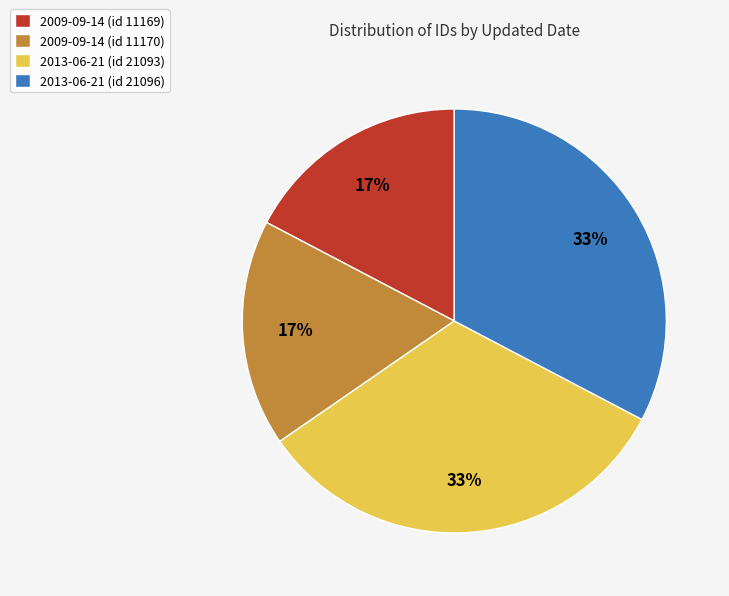

Combined, do 2013-06-21 (id 21096) and 2013-06-21 (id 21093) account for over 50%?

Yes